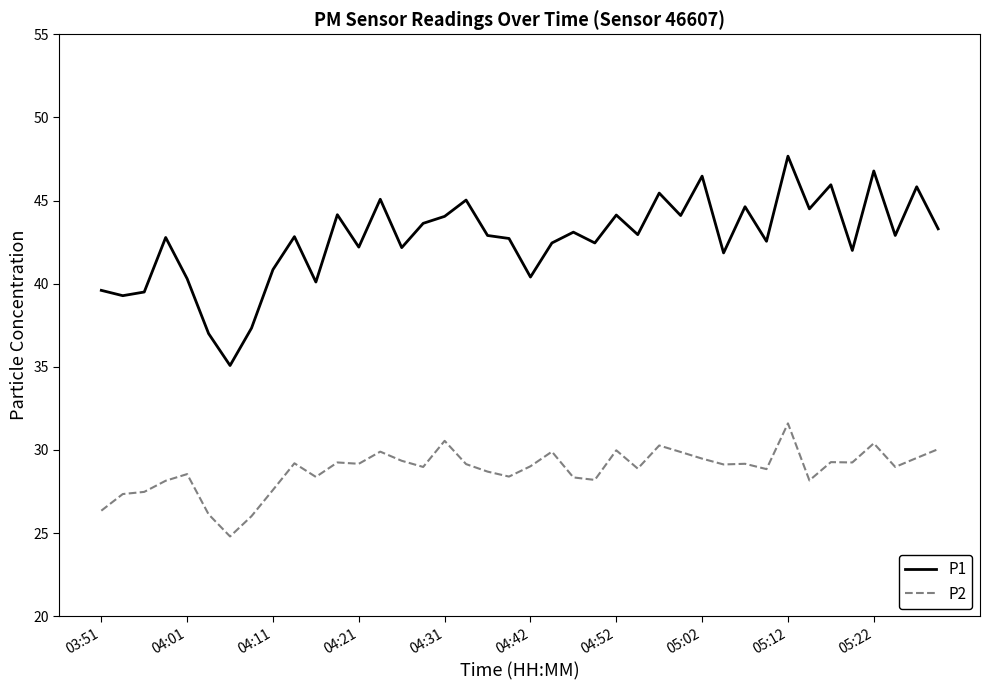

Which series has the largest total across all categories?

P1